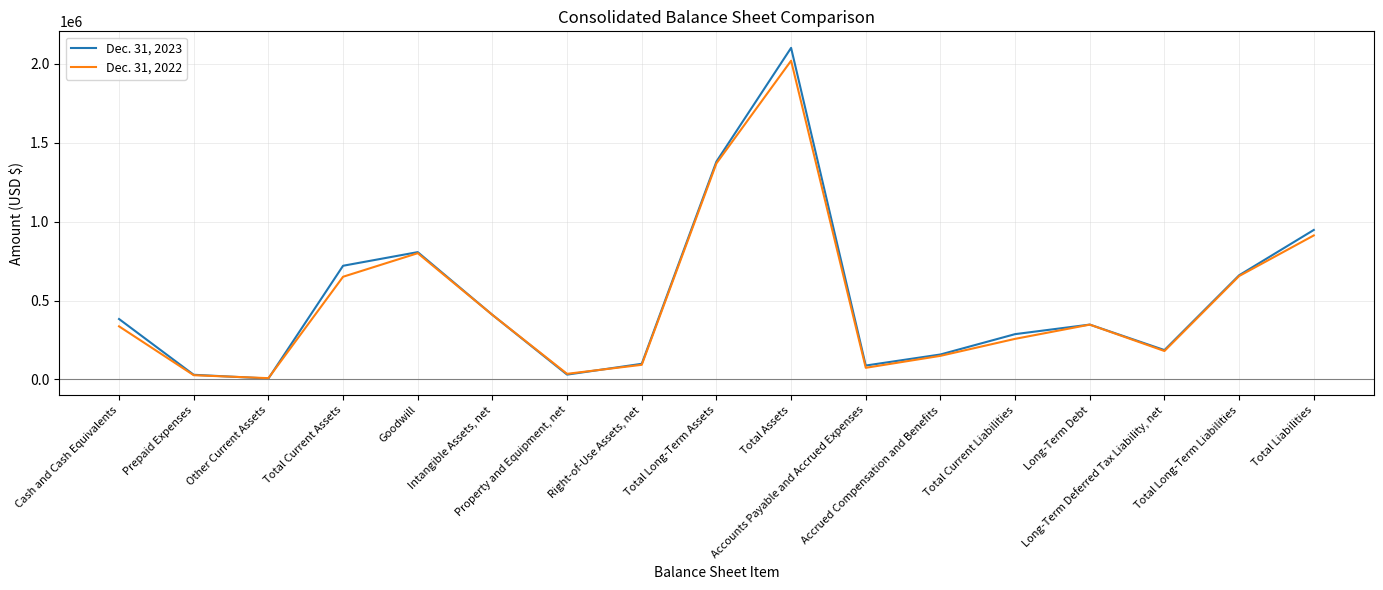

At which category does Dec. 31, 2023 reach its first local valley?

Other Current Assets